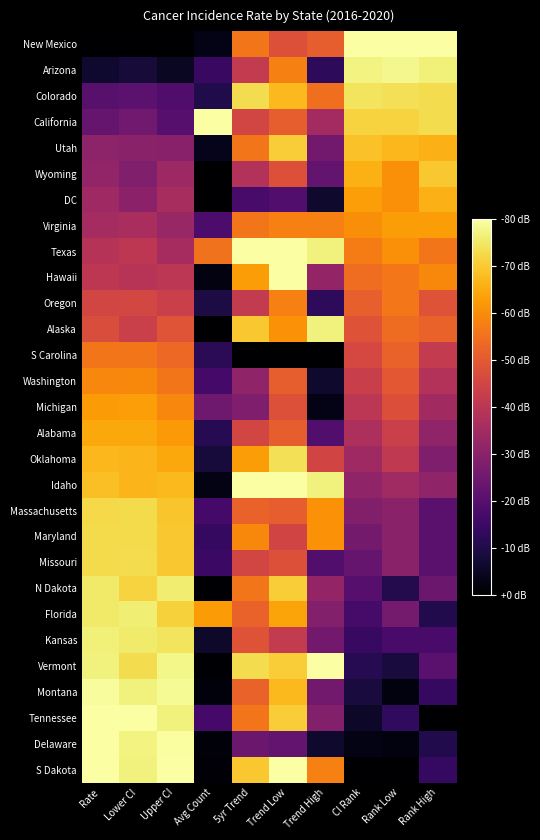

Reading left to right, transcribe all the data shown in this chart.

New Mexico: Rate=0.0	Lower CI=0.0	Upper CI=0.0	Avg Count=0.0	5yr Trend=0.7	Trend Low=0.6	Trend High=0.6	CI Rank=1.0	Rank Low=1.0	Rank High=1.0
Arizona: Rate=0.1	Lower CI=0.1	Upper CI=0.1	Avg Count=0.2	5yr Trend=0.5	Trend Low=0.7	Trend High=0.2	CI Rank=1.0	Rank Low=1.0	Rank High=1.0
Colorado: Rate=0.3	Lower CI=0.3	Upper CI=0.2	Avg Count=0.1	5yr Trend=0.9	Trend Low=0.8	Trend High=0.7	CI Rank=0.9	Rank Low=0.9	Rank High=0.9
California: Rate=0.3	Lower CI=0.3	Upper CI=0.3	Avg Count=1.0	5yr Trend=0.6	Trend Low=0.6	Trend High=0.4	CI Rank=0.9	Rank Low=0.9	Rank High=0.9
Utah: Rate=0.4	Lower CI=0.4	Upper CI=0.4	Avg Count=0.1	5yr Trend=0.7	Trend Low=0.9	Trend High=0.3	CI Rank=0.9	Rank Low=0.8	Rank High=0.8
Wyoming: Rate=0.4	Lower CI=0.4	Upper CI=0.4	Avg Count=0.0	5yr Trend=0.5	Trend Low=0.6	Trend High=0.3	CI Rank=0.8	Rank Low=0.8	Rank High=0.9
DC: Rate=0.4	Lower CI=0.4	Upper CI=0.5	Avg Count=0.0	5yr Trend=0.2	Trend Low=0.2	Trend High=0.1	CI Rank=0.8	Rank Low=0.8	Rank High=0.8
Virginia: Rate=0.4	Lower CI=0.5	Upper CI=0.4	Avg Count=0.2	5yr Trend=0.7	Trend Low=0.7	Trend High=0.7	CI Rank=0.8	Rank Low=0.8	Rank High=0.8
Texas: Rate=0.5	Lower CI=0.5	Upper CI=0.4	Avg Count=0.7	5yr Trend=1.0	Trend Low=1.0	Trend High=1.0	CI Rank=0.7	Rank Low=0.8	Rank High=0.7
Hawaii: Rate=0.5	Lower CI=0.5	Upper CI=0.5	Avg Count=0.0	5yr Trend=0.8	Trend Low=1.0	Trend High=0.4	CI Rank=0.7	Rank Low=0.7	Rank High=0.7
Oregon: Rate=0.6	Lower CI=0.6	Upper CI=0.5	Avg Count=0.1	5yr Trend=0.5	Trend Low=0.7	Trend High=0.2	CI Rank=0.6	Rank Low=0.7	Rank High=0.6
Alaska: Rate=0.6	Lower CI=0.5	Upper CI=0.6	Avg Count=0.0	5yr Trend=0.9	Trend Low=0.8	Trend High=1.0	CI Rank=0.6	Rank Low=0.7	Rank High=0.7
S Carolina: Rate=0.7	Lower CI=0.7	Upper CI=0.7	Avg Count=0.1	5yr Trend=0.0	Trend Low=0.0	Trend High=0.0	CI Rank=0.6	Rank Low=0.6	Rank High=0.5
Washington: Rate=0.7	Lower CI=0.7	Upper CI=0.7	Avg Count=0.2	5yr Trend=0.4	Trend Low=0.6	Trend High=0.1	CI Rank=0.5	Rank Low=0.6	Rank High=0.5
Michigan: Rate=0.8	Lower CI=0.8	Upper CI=0.7	Avg Count=0.3	5yr Trend=0.3	Trend Low=0.6	Trend High=0.0	CI Rank=0.5	Rank Low=0.6	Rank High=0.4
Alabama: Rate=0.8	Lower CI=0.8	Upper CI=0.8	Avg Count=0.1	5yr Trend=0.6	Trend Low=0.6	Trend High=0.2	CI Rank=0.5	Rank Low=0.5	Rank High=0.4
Oklahoma: Rate=0.8	Lower CI=0.8	Upper CI=0.8	Avg Count=0.1	5yr Trend=0.8	Trend Low=0.9	Trend High=0.6	CI Rank=0.4	Rank Low=0.5	Rank High=0.3
Idaho: Rate=0.9	Lower CI=0.8	Upper CI=0.8	Avg Count=0.0	5yr Trend=1.0	Trend Low=1.0	Trend High=1.0	CI Rank=0.4	Rank Low=0.4	Rank High=0.4
Massachusetts: Rate=0.9	Lower CI=0.9	Upper CI=0.9	Avg Count=0.2	5yr Trend=0.7	Trend Low=0.6	Trend High=0.8	CI Rank=0.4	Rank Low=0.4	Rank High=0.3
Maryland: Rate=0.9	Lower CI=0.9	Upper CI=0.9	Avg Count=0.2	5yr Trend=0.7	Trend Low=0.6	Trend High=0.8	CI Rank=0.3	Rank Low=0.4	Rank High=0.3
Missouri: Rate=0.9	Lower CI=0.9	Upper CI=0.9	Avg Count=0.2	5yr Trend=0.6	Trend Low=0.6	Trend High=0.2	CI Rank=0.3	Rank Low=0.4	Rank High=0.3
N Dakota: Rate=0.9	Lower CI=0.9	Upper CI=0.9	Avg Count=0.0	5yr Trend=0.7	Trend Low=0.9	Trend High=0.4	CI Rank=0.2	Rank Low=0.1	Rank High=0.3
Florida: Rate=0.9	Lower CI=1.0	Upper CI=0.9	Avg Count=0.8	5yr Trend=0.7	Trend Low=0.8	Trend High=0.4	CI Rank=0.2	Rank Low=0.3	Rank High=0.1
Kansas: Rate=1.0	Lower CI=0.9	Upper CI=0.9	Avg Count=0.1	5yr Trend=0.6	Trend Low=0.5	Trend High=0.3	CI Rank=0.2	Rank Low=0.2	Rank High=0.2
Vermont: Rate=1.0	Lower CI=0.9	Upper CI=1.0	Avg Count=0.0	5yr Trend=0.9	Trend Low=0.9	Trend High=1.0	CI Rank=0.1	Rank Low=0.1	Rank High=0.3
Montana: Rate=1.0	Lower CI=1.0	Upper CI=1.0	Avg Count=0.0	5yr Trend=0.7	Trend Low=0.8	Trend High=0.3	CI Rank=0.1	Rank Low=0.0	Rank High=0.2
Tennessee: Rate=1.0	Lower CI=1.0	Upper CI=1.0	Avg Count=0.2	5yr Trend=0.7	Trend Low=0.9	Trend High=0.4	CI Rank=0.1	Rank Low=0.2	Rank High=0.0
Delaware: Rate=1.0	Lower CI=1.0	Upper CI=1.0	Avg Count=0.0	5yr Trend=0.3	Trend Low=0.3	Trend High=0.1	CI Rank=0.0	Rank Low=0.0	Rank High=0.1
S Dakota: Rate=1.0	Lower CI=1.0	Upper CI=1.0	Avg Count=0.0	5yr Trend=0.9	Trend Low=1.0	Trend High=0.7	CI Rank=0.0	Rank Low=0.0	Rank High=0.2